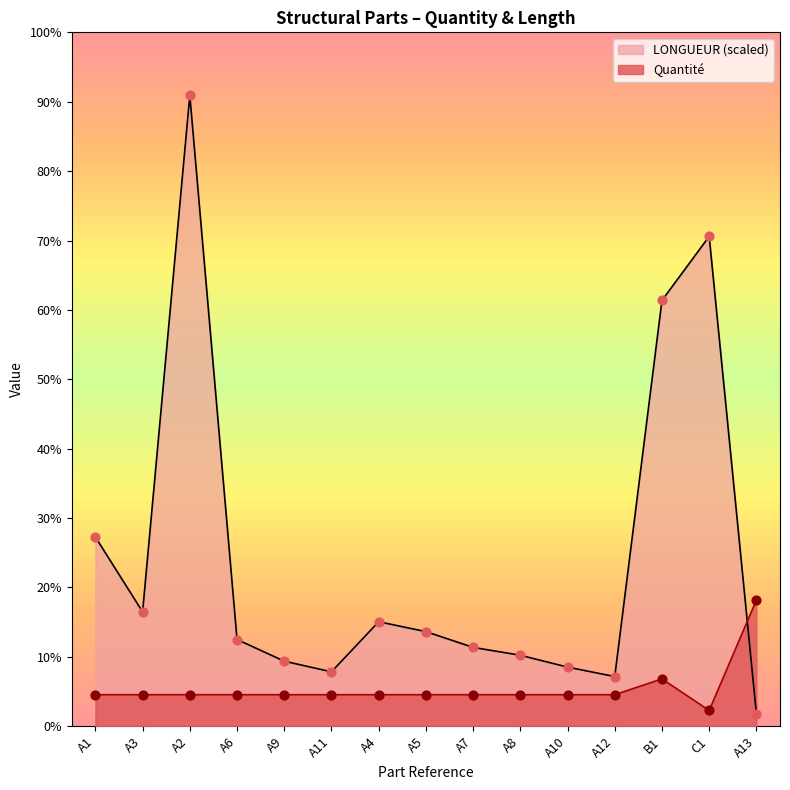

Which series has the largest total across all categories?

LONGUEUR (scaled)